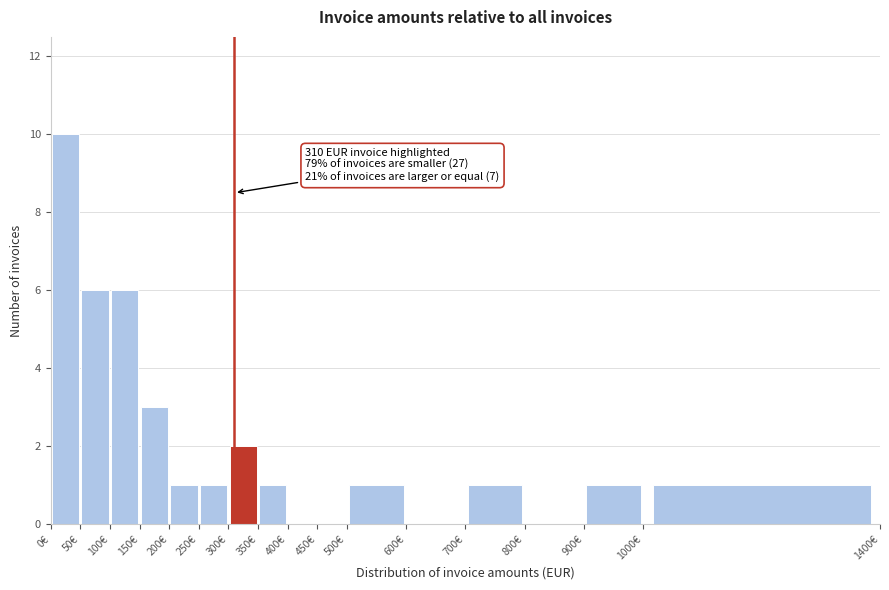

Over which range of the x-axis is the bar tallest?

0 to 50